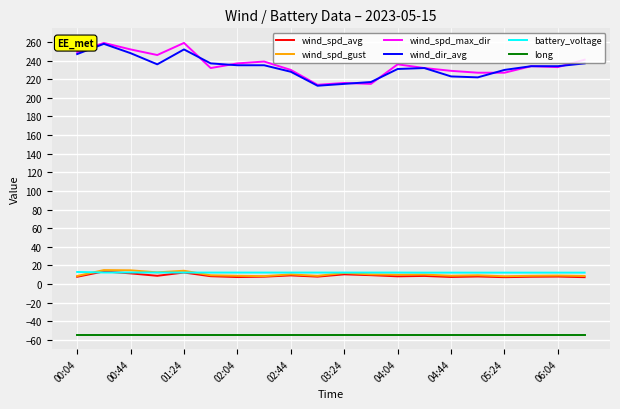

What is the lowest value of the wind_dir_avg series?

213.0